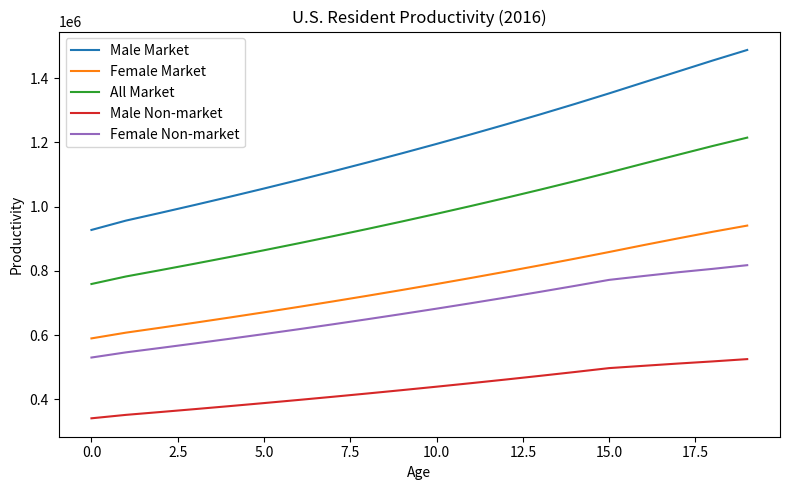

True or false: Male Market and All Market intersect in this chart.

False